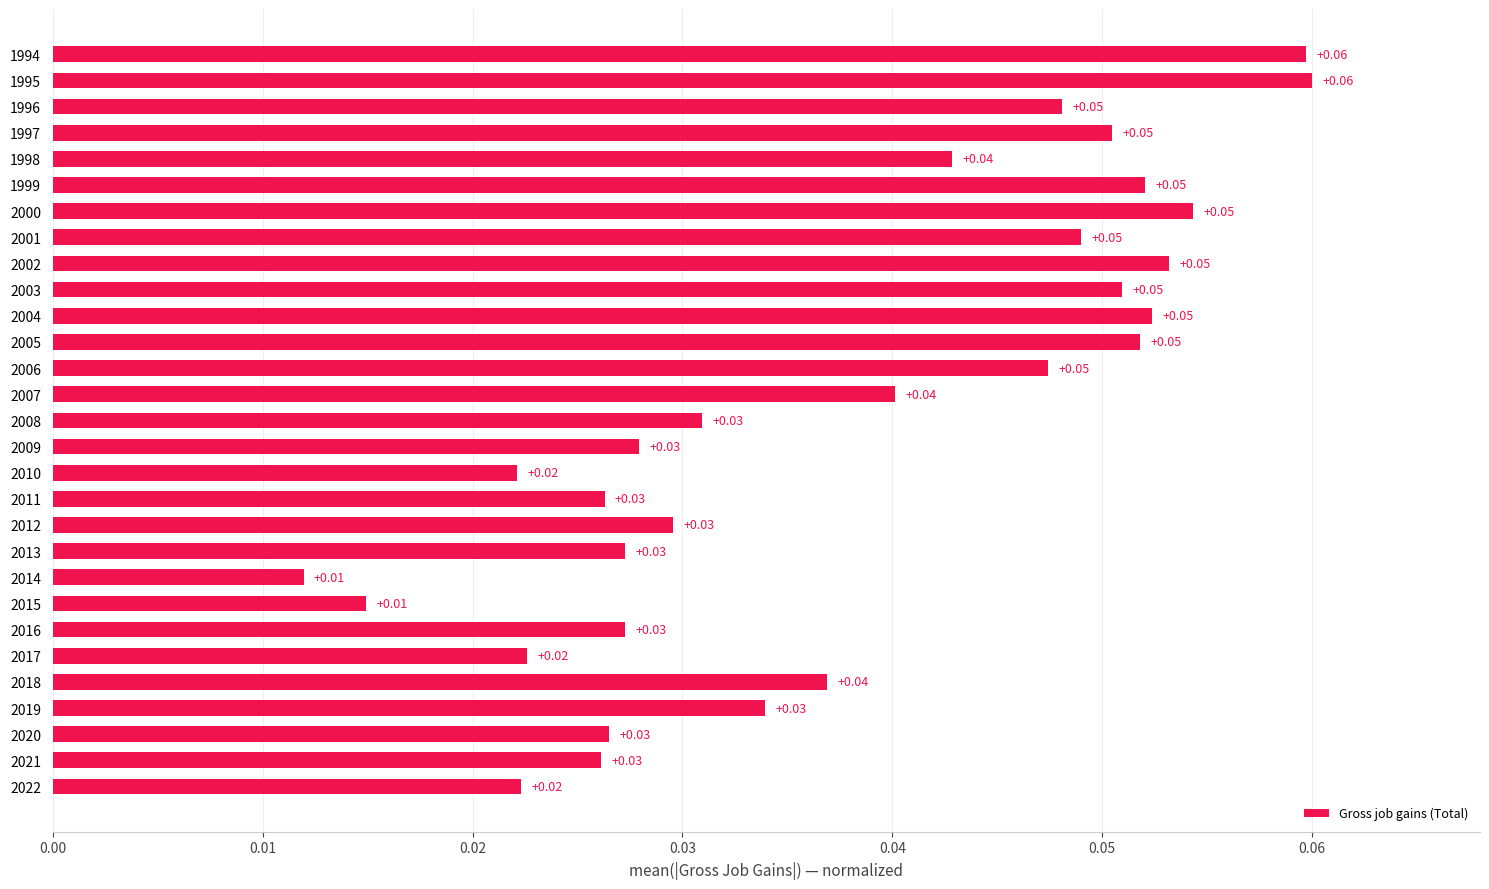

What is the sum of all values?

1.1